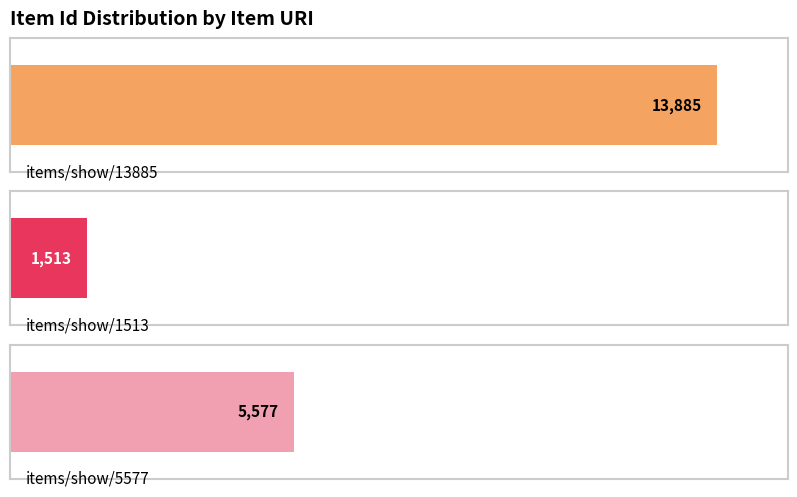

What is the value of the 1st bar from the left?

13885